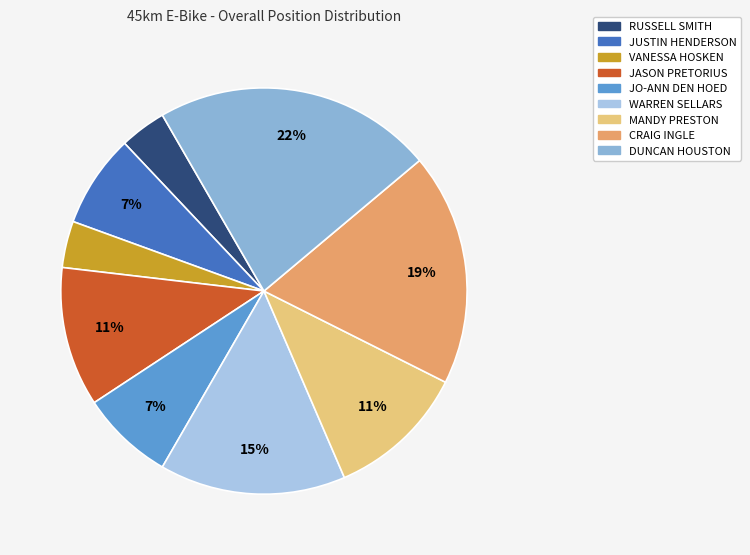

Is there any slice that represents more than half of the pie?

No